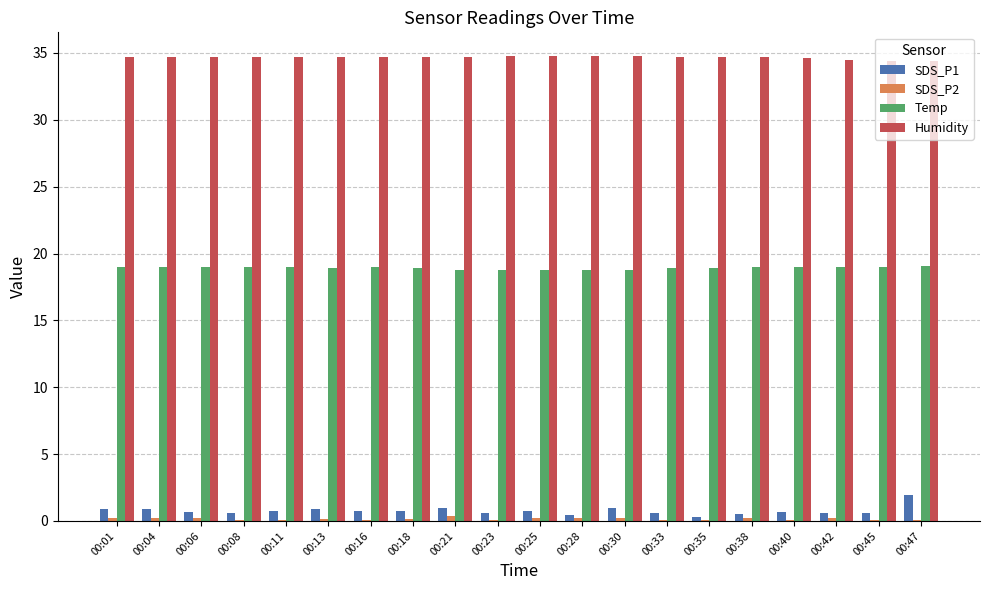

Which series has the largest total across all categories?

Humidity